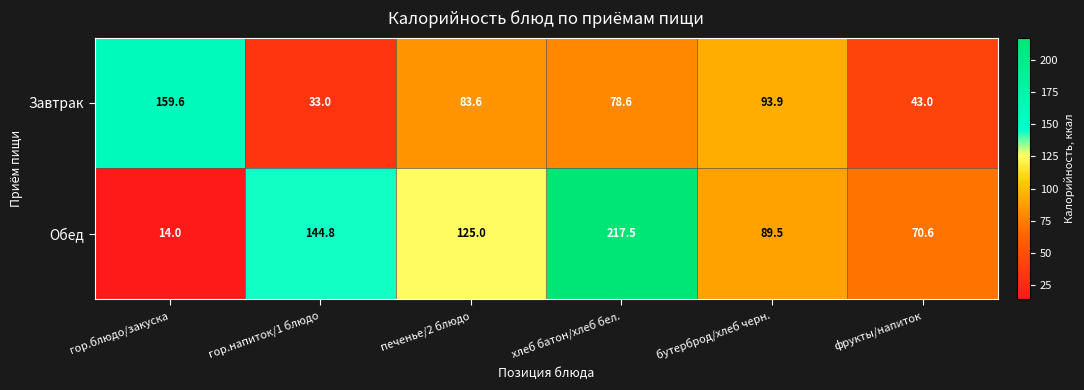

How many values in the Завтрак series exceed 83?

3